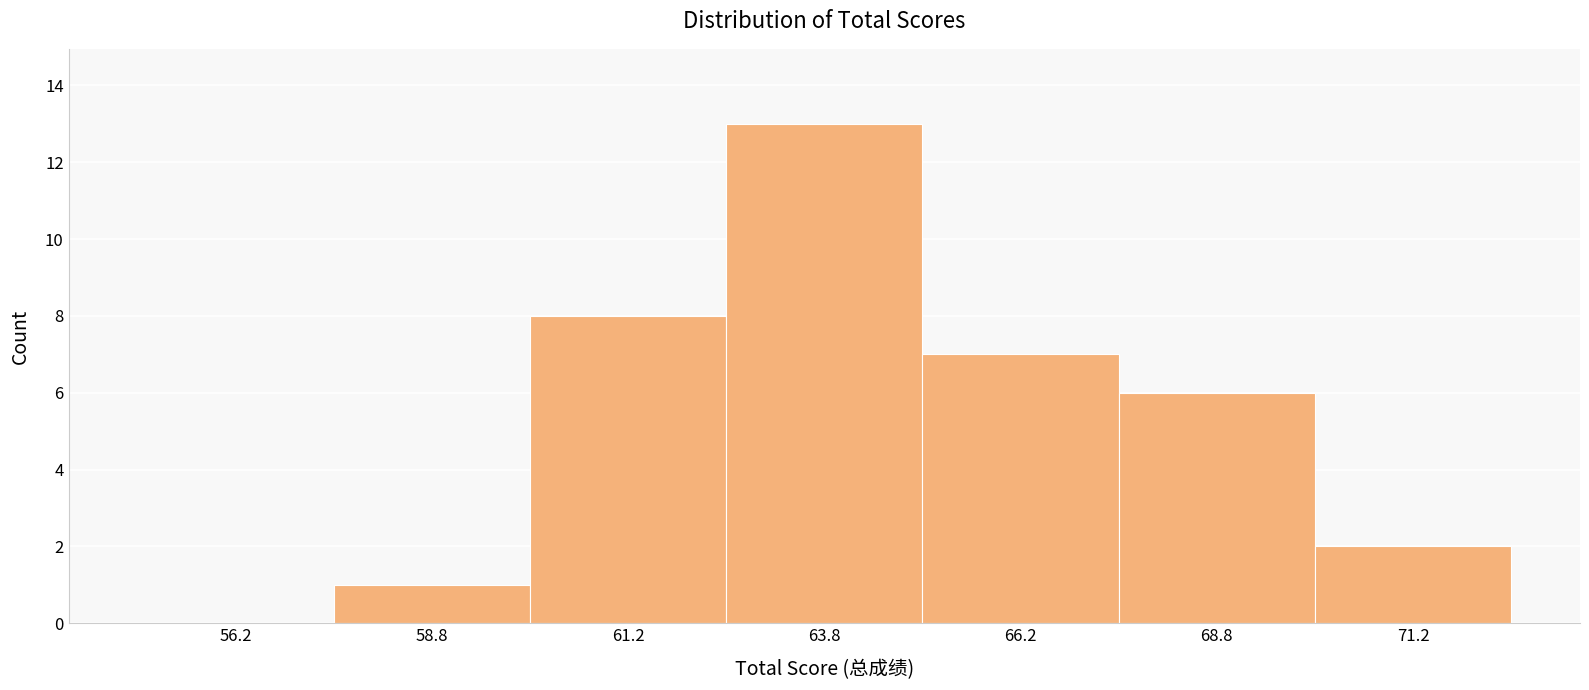

How tall is the bar that spans 65.0 to 67.5 on the x-axis? The values are not printed on the chart, so give them approximately, as read against the axis.

7